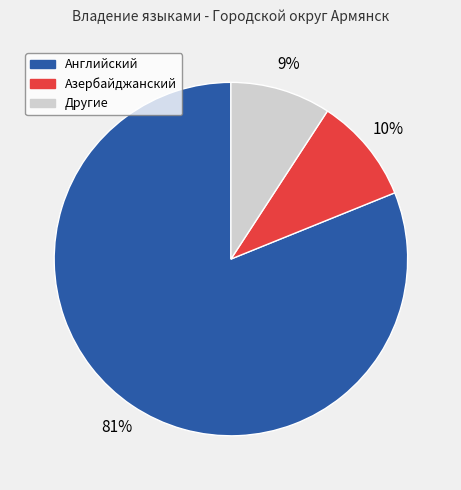

Is there a majority slice in this chart?

Yes